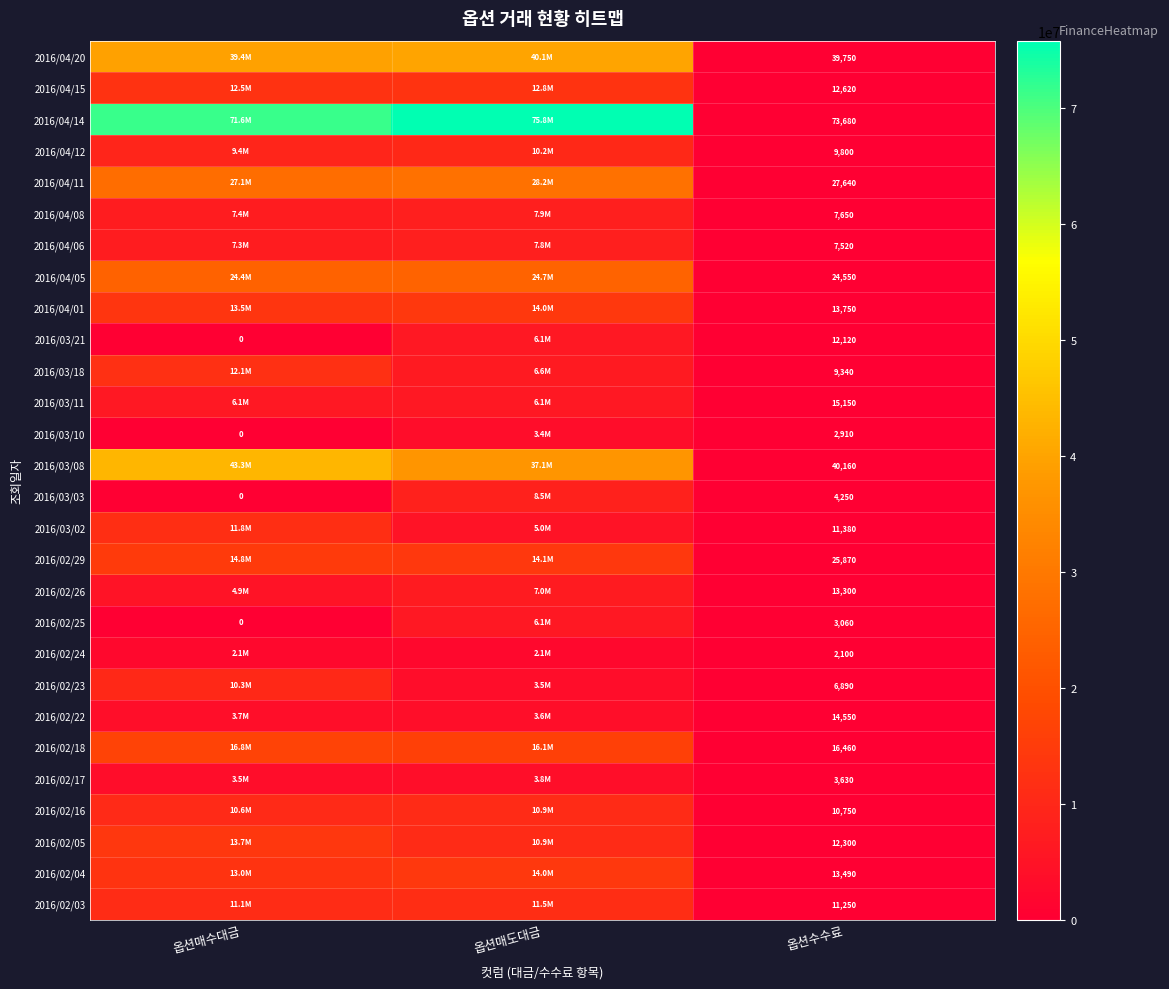

What is the difference between the highest and lowest values at 옵션수수료?

71580